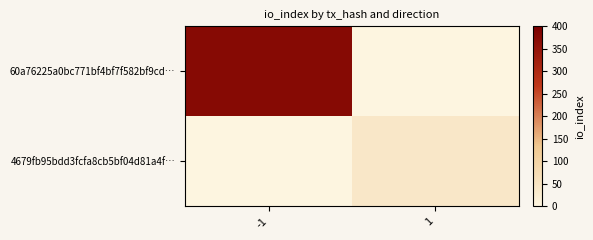

What is the maximum value shown in the chart?

376